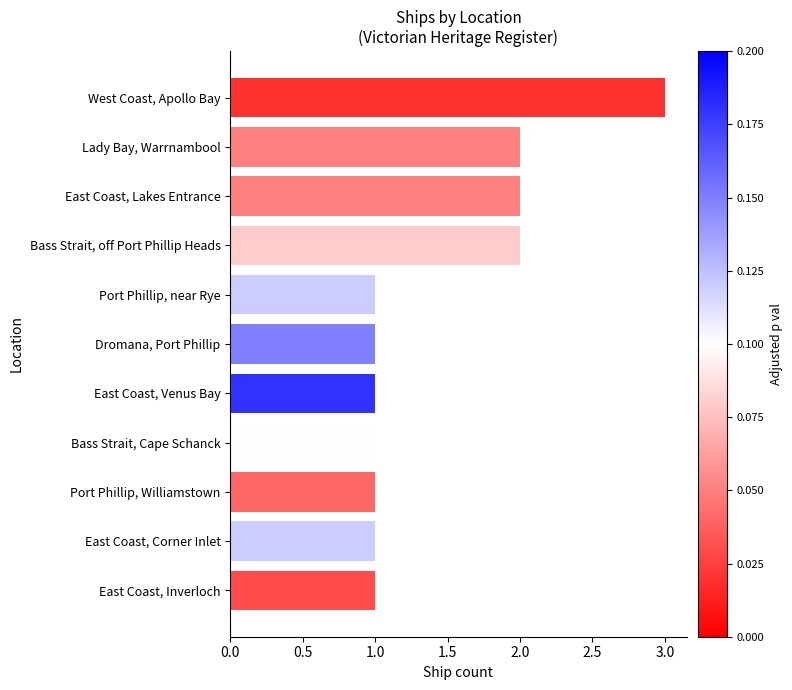

Reading top to bottom, list all the values displayed in this chart.

West Coast, Apollo Bay=3	Lady Bay, Warrnambool=2	East Coast, Lakes Entrance=2	Bass Strait, off Port Phillip Heads=2	Port Phillip, near Rye=1	Dromana, Port Phillip=1	East Coast, Venus Bay=1	Bass Strait, Cape Schanck=1	Port Phillip, Williamstown=1	East Coast, Corner Inlet=1	East Coast, Inverloch=1